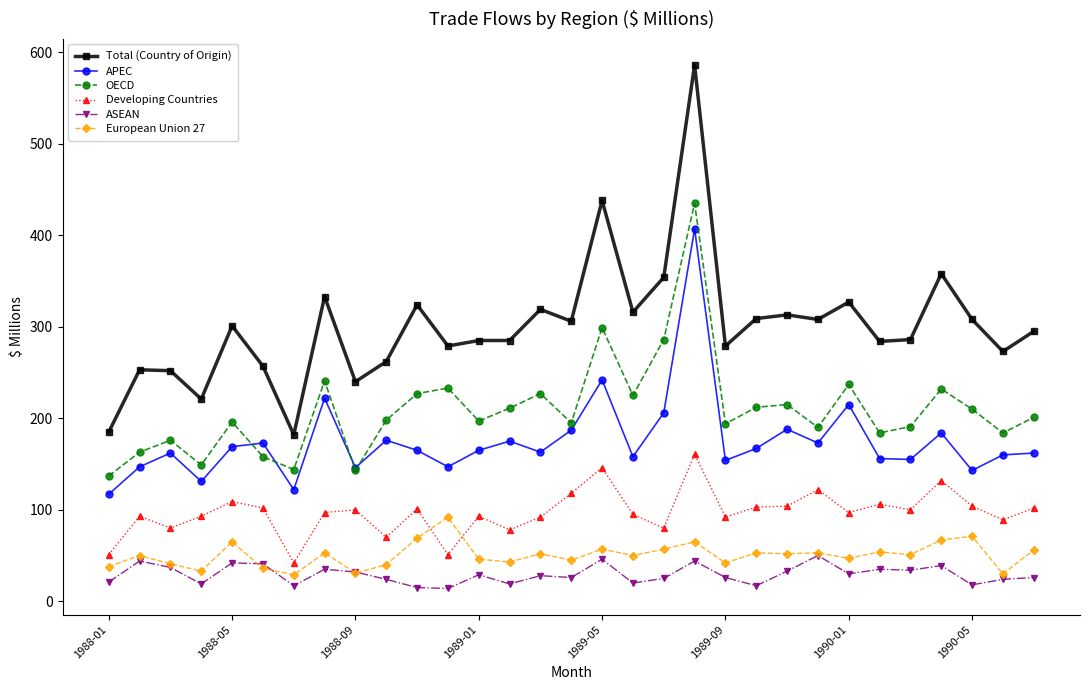

How many data points in APEC are less than 165?

15